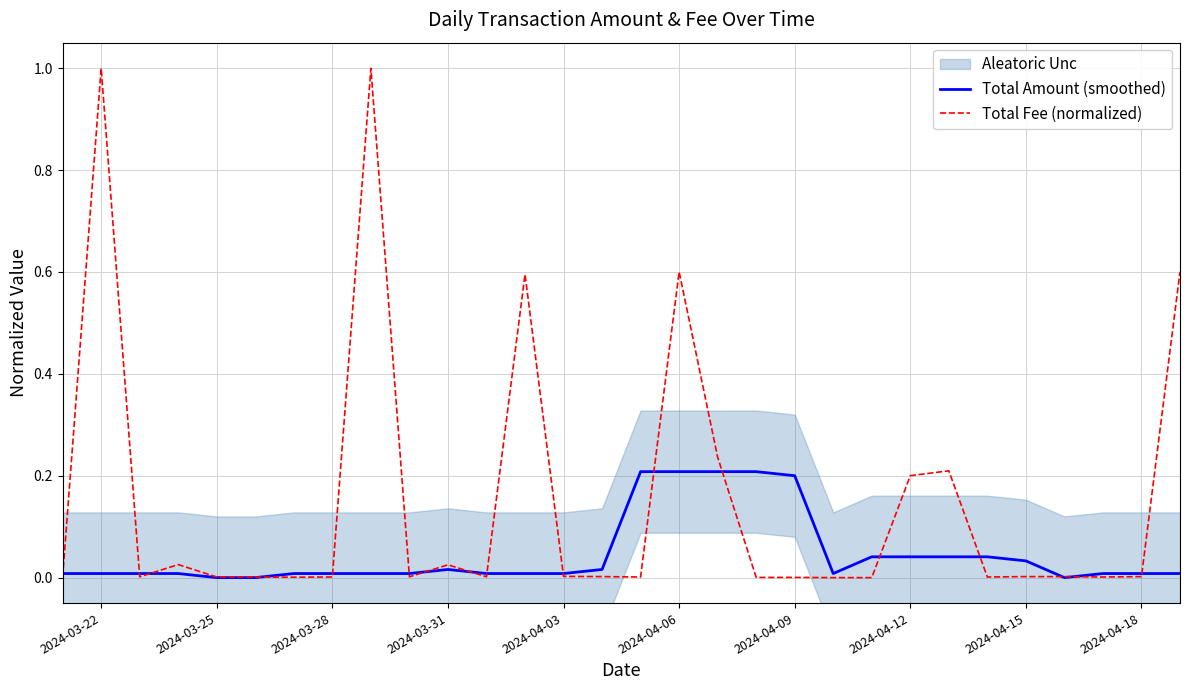

Where is the first local maximum for Total Amount (smoothed)?

2024-03-31